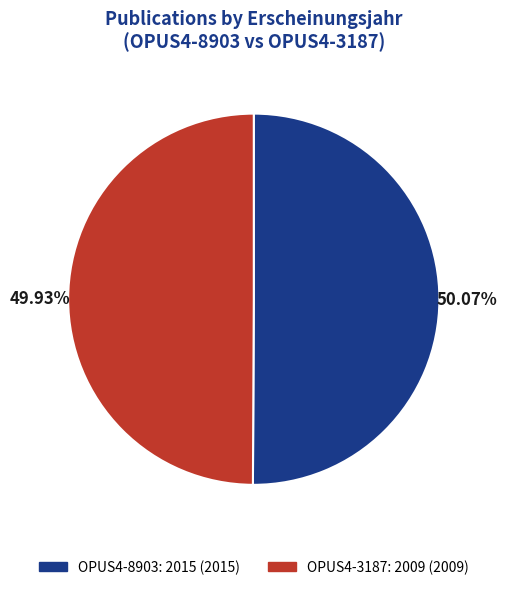

Approximately how many times larger is the value at OPUS4-8903 compared to OPUS4-3187?

1.0